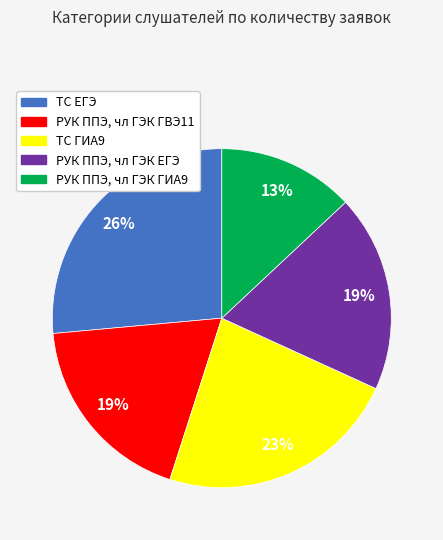

Is there any slice that represents more than half of the pie?

No